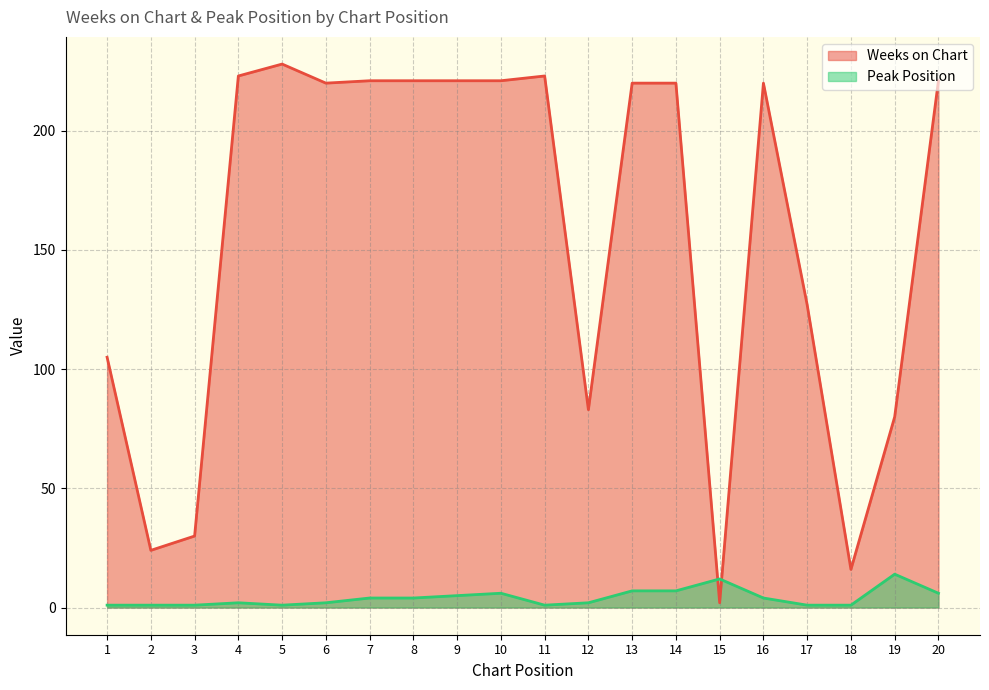

At which label does Peak Position reach its minimum?

1